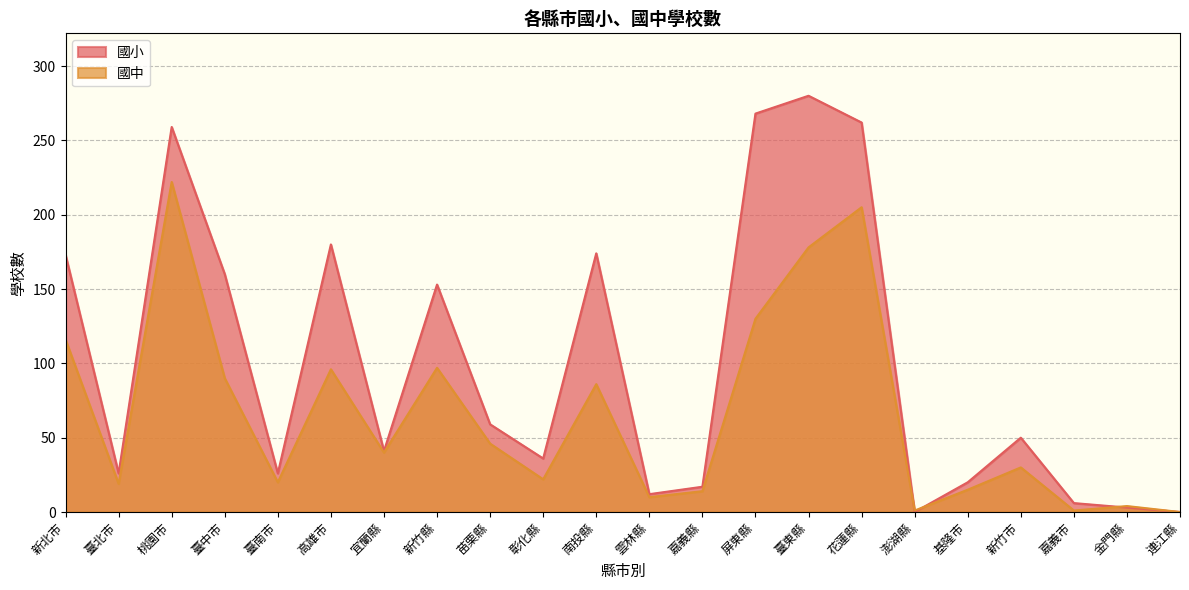

Which series changed the most between 高雄市 and 新竹市?

國小